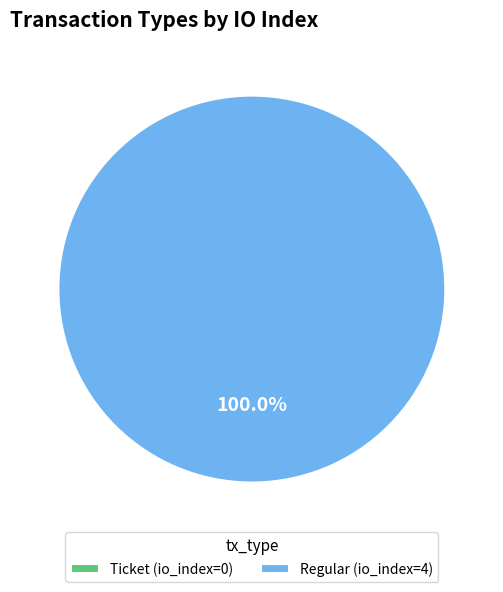

How many slices are in this pie chart?

2